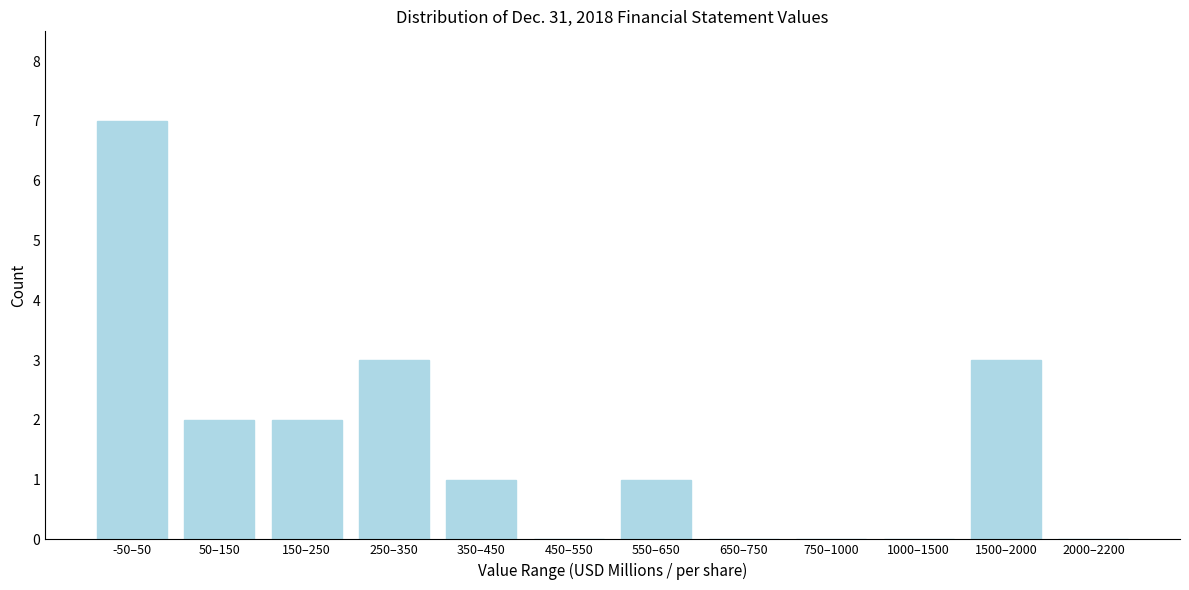

Reading right to left, transcribe all the data shown in this chart.

2000–2200=0	1500–2000=3	1000–1500=0	750–1000=0	650–750=0	550–650=1	450–550=0	350–450=1	250–350=3	150–250=2	50–150=2	-50–50=7